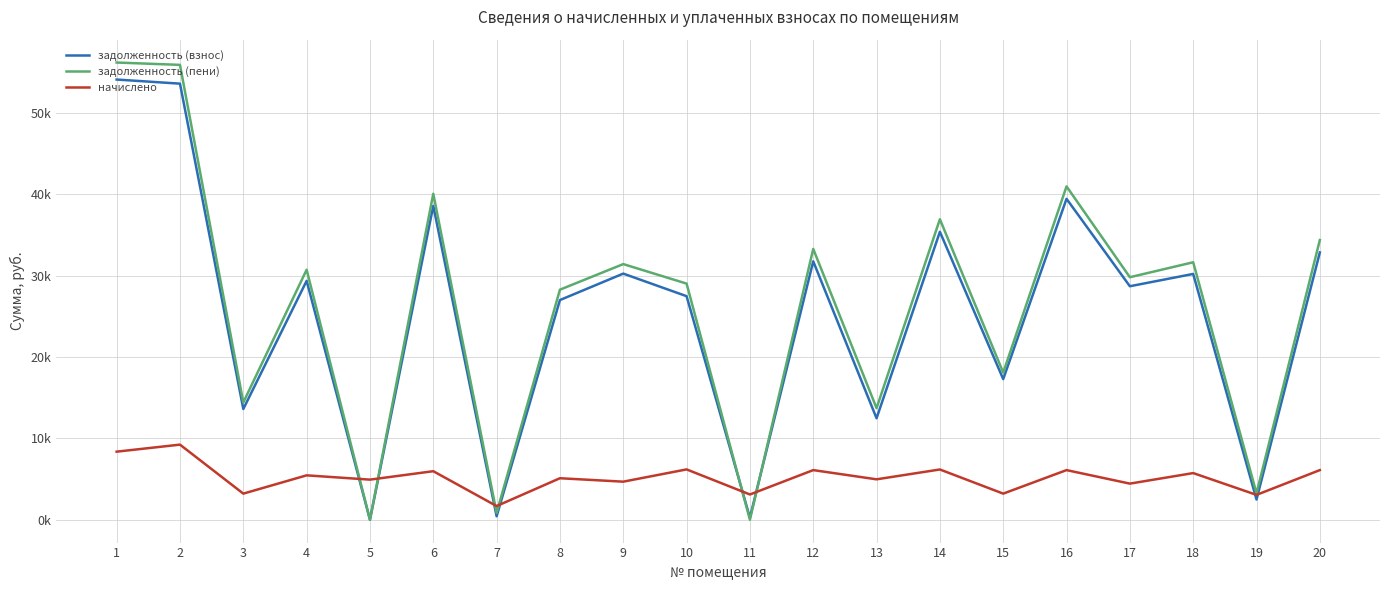

Does the chart have visible grid lines?

Yes